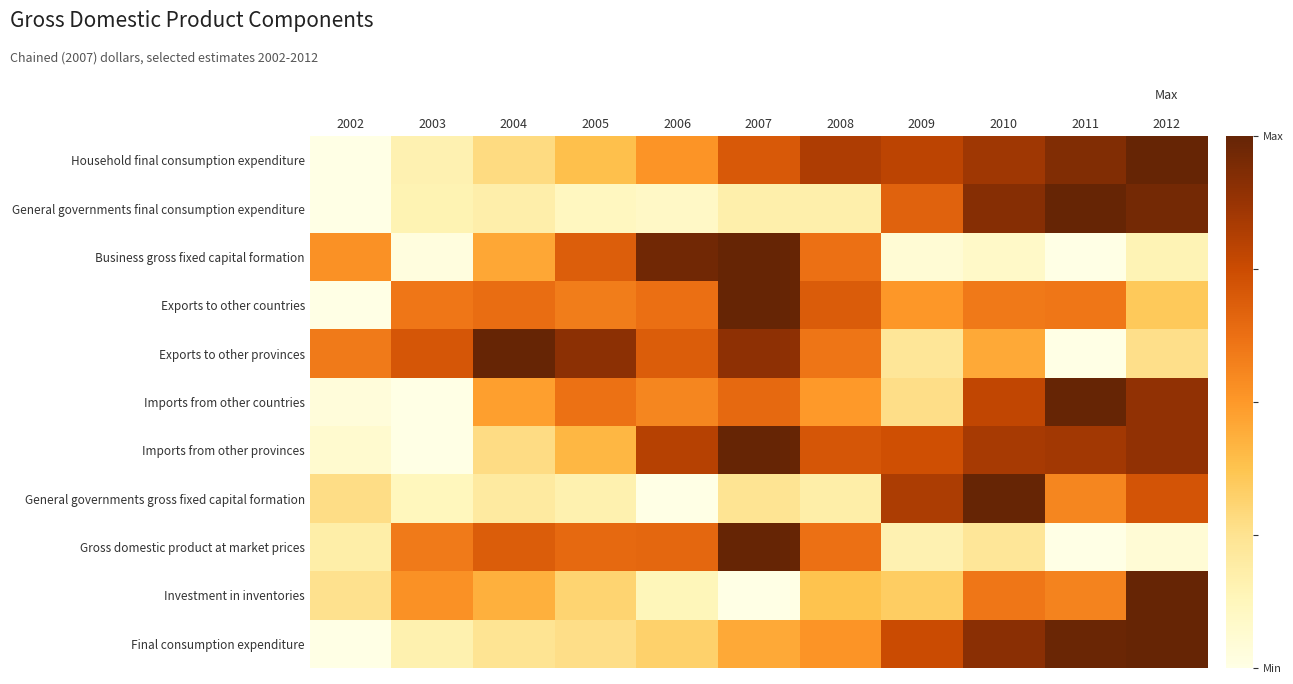

List the series in order of their peak value, lowest first.

General governments gross fixed capital formation, Exports to other provinces, General governments final consumption expenditure, Household final consumption expenditure, Investment in inventories, Imports from other countries, Final consumption expenditure, Imports from other provinces, Exports to other countries, Business gross fixed capital formation, Gross domestic product at market prices